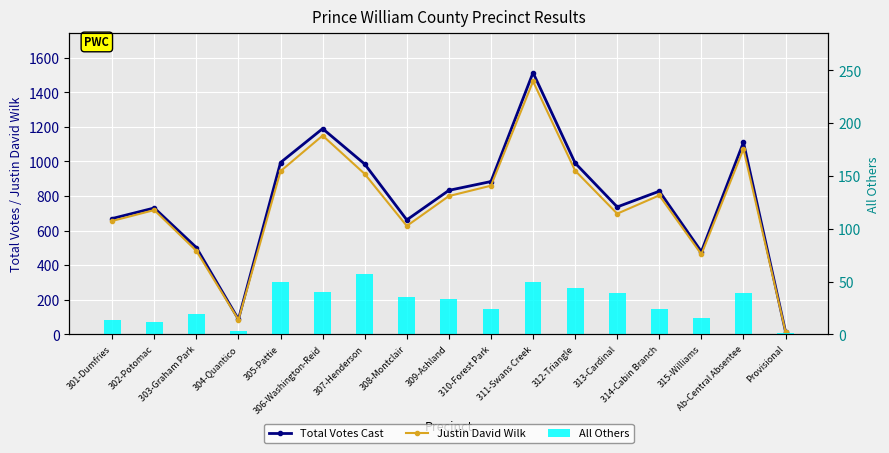

At 303-Graham Park, list the series in order from smallest to largest.

All Others, Justin David Wilk, Total Votes Cast